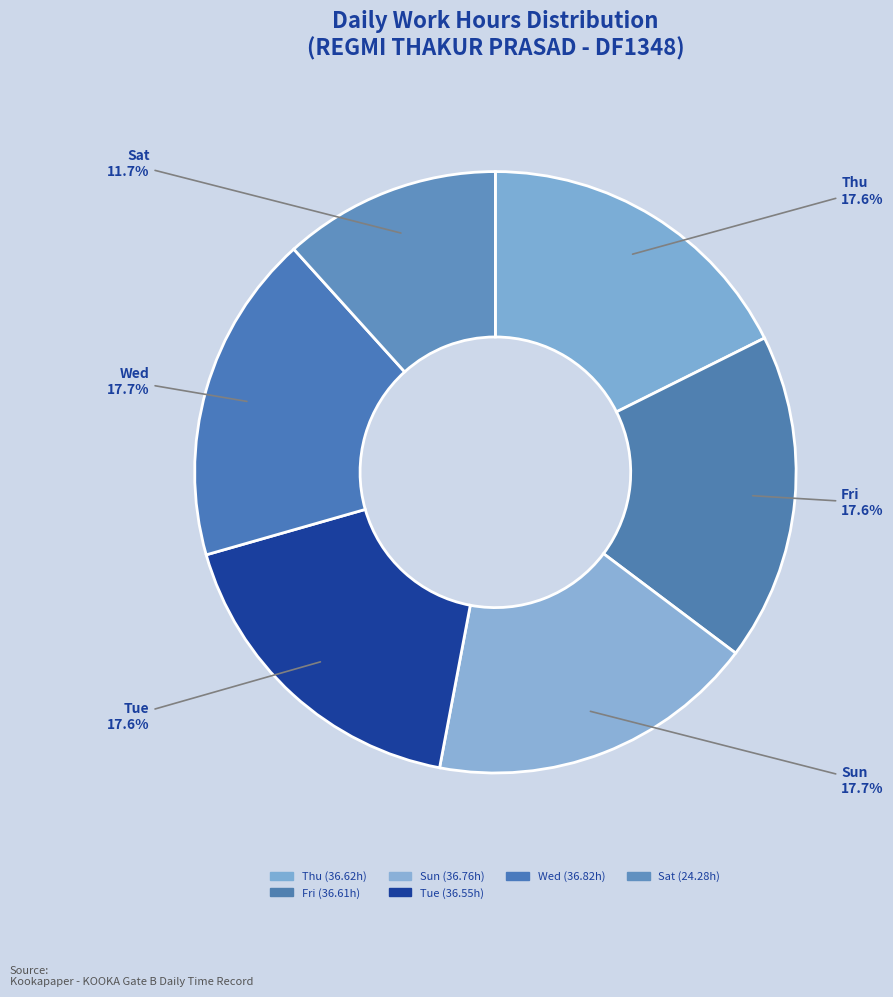

How many slices are in this pie chart?

6